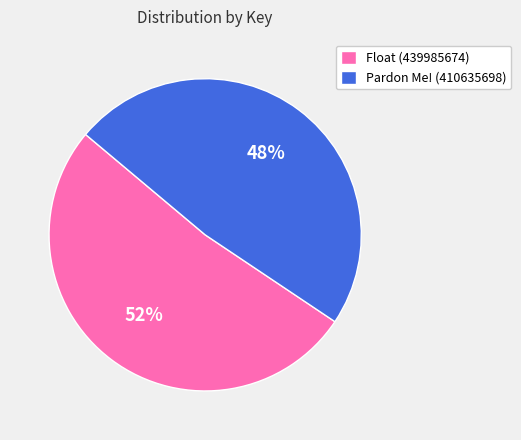

To the nearest percent, what is the average slice percentage?

50%